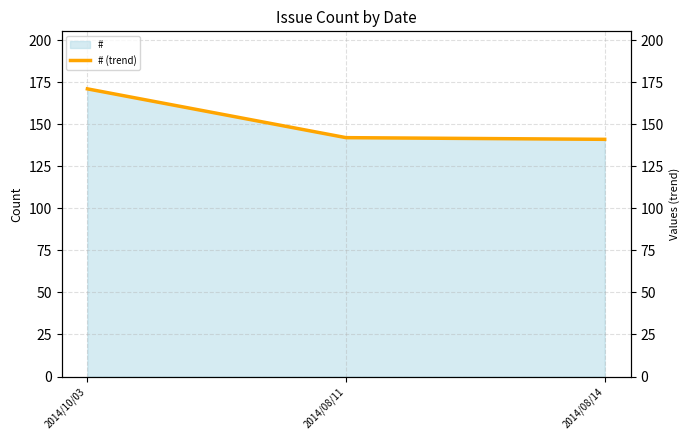

What is the sum of the values at 2014/08/14 and 2014/08/11?

283